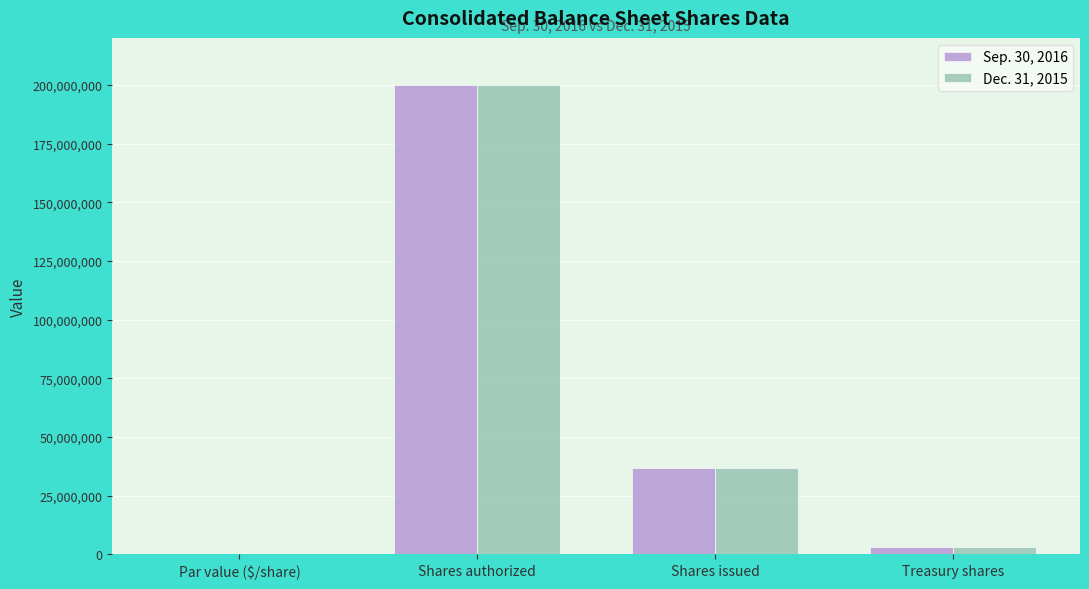

The Sep. 30, 2016 series shows 72790364 at Shares authorized. True or false?

False